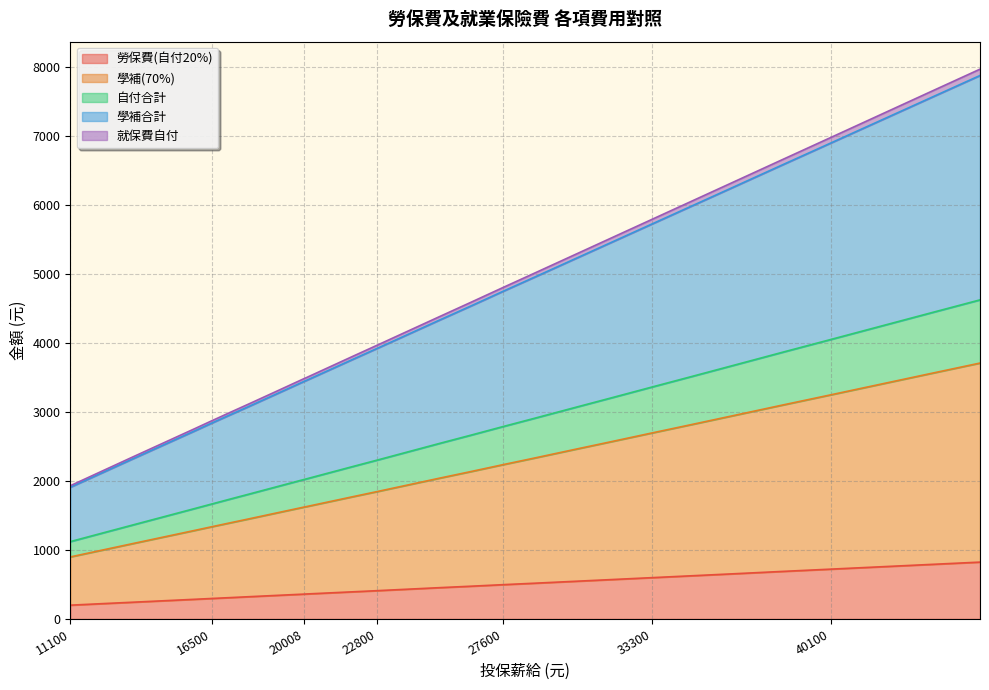

Does the chart display data point markers on the line(s)?

No